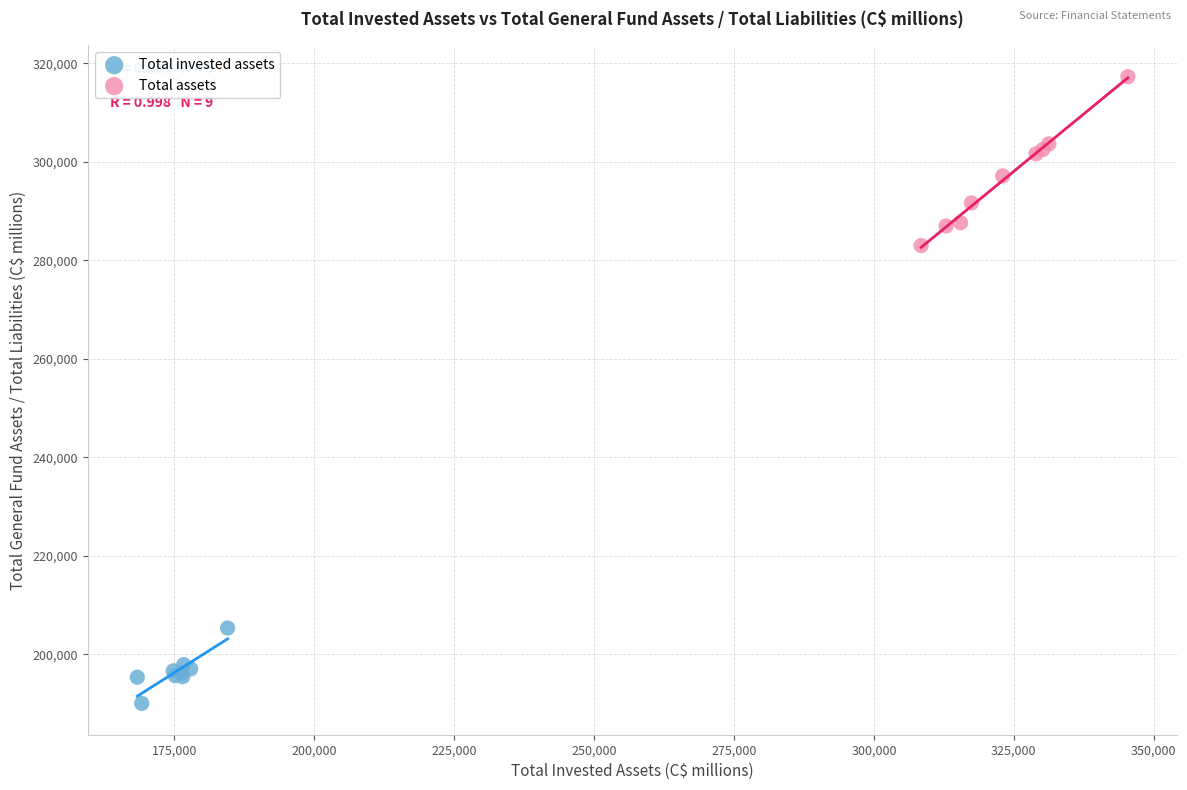

Which series has the largest Y range (max minus min)?

Total assets